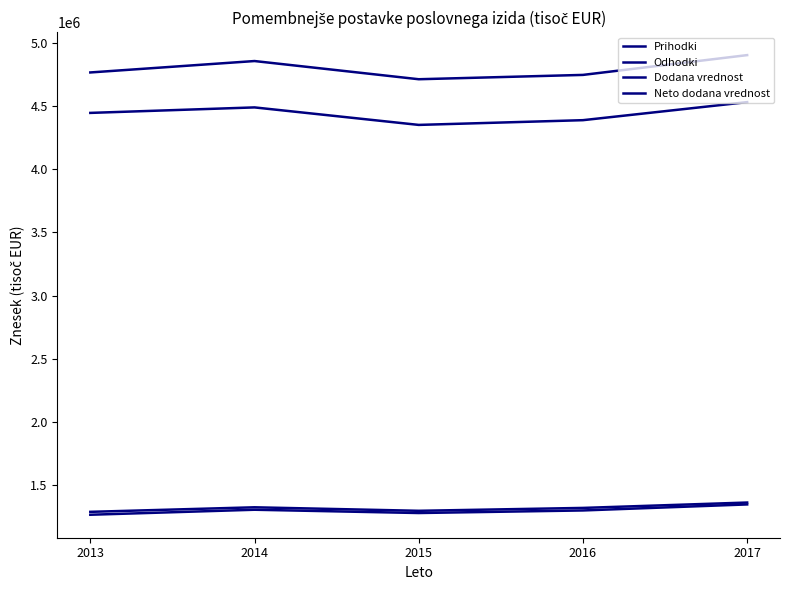

True or false: Prihodki and Odhodki intersect in this chart.

False